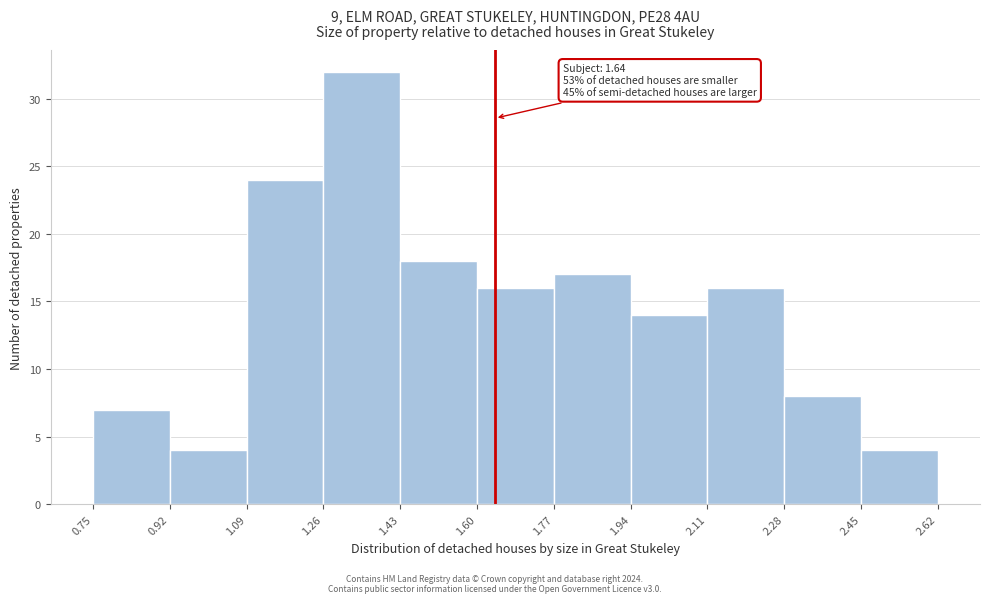

Which range on the x-axis has the tallest bar?

1.26 to 1.43